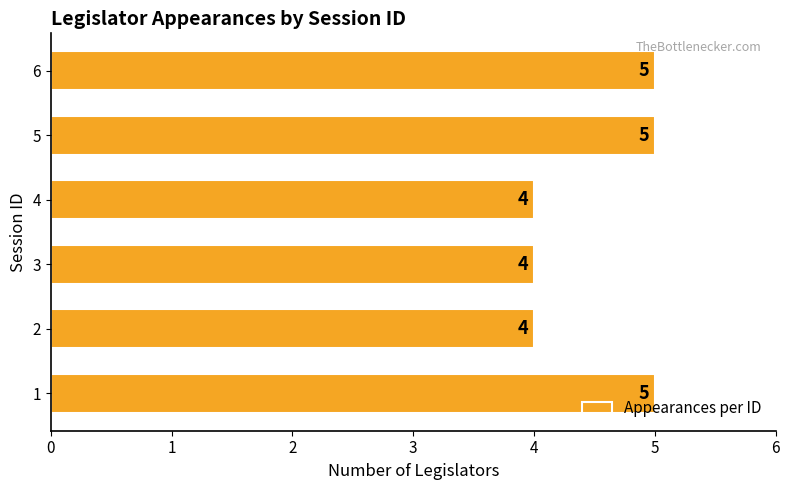

Reading bottom to top, transcribe all the data shown in this chart.

5	4	4	4	5	5